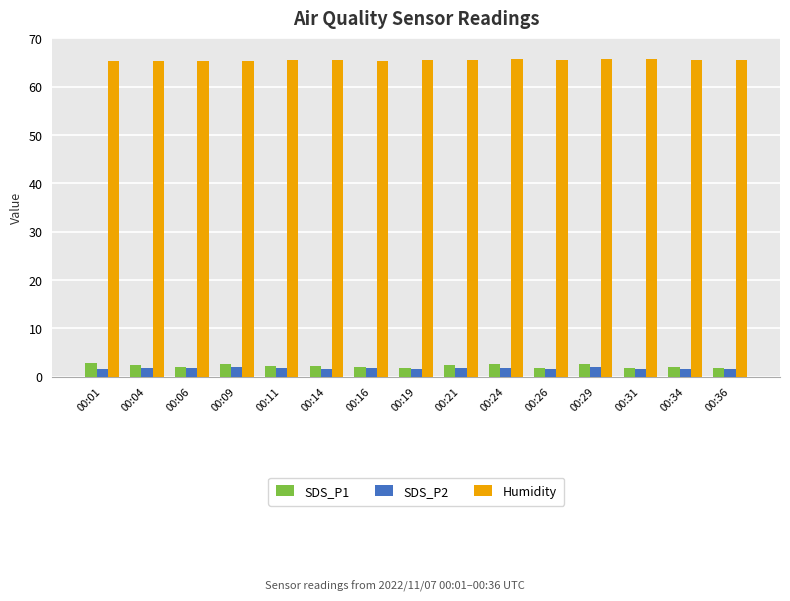

Which series has the largest range (max minus min)?

SDS_P1